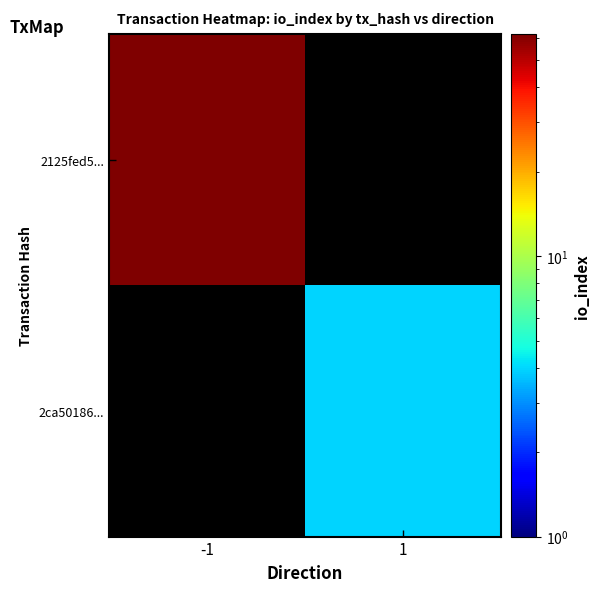

Between 1 and -1, which is larger?

-1